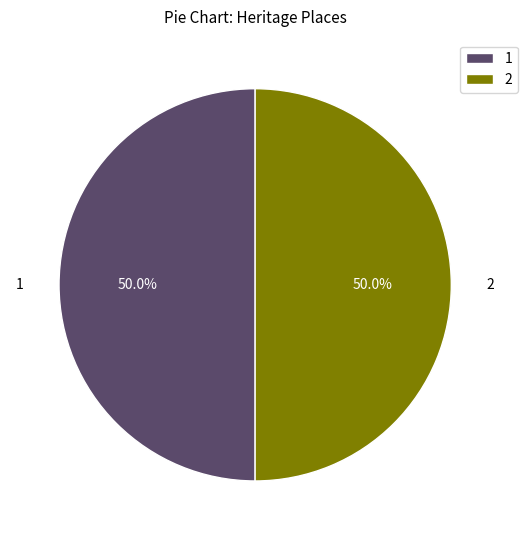

What is the total percentage of 2 and 1?

100.0%